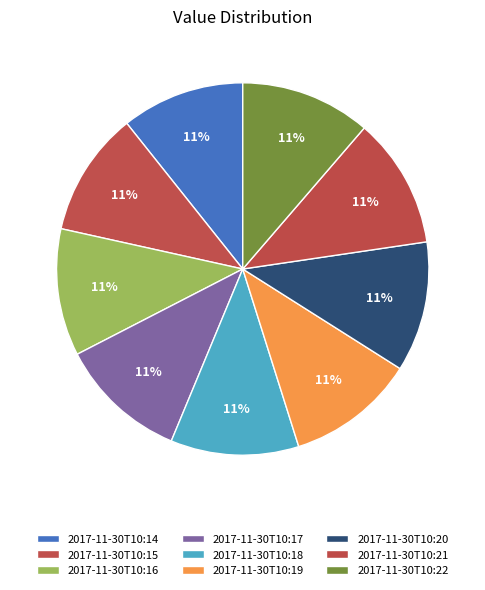

What percentage is the 2017-11-30T10:17 slice, to the nearest percent?

11%